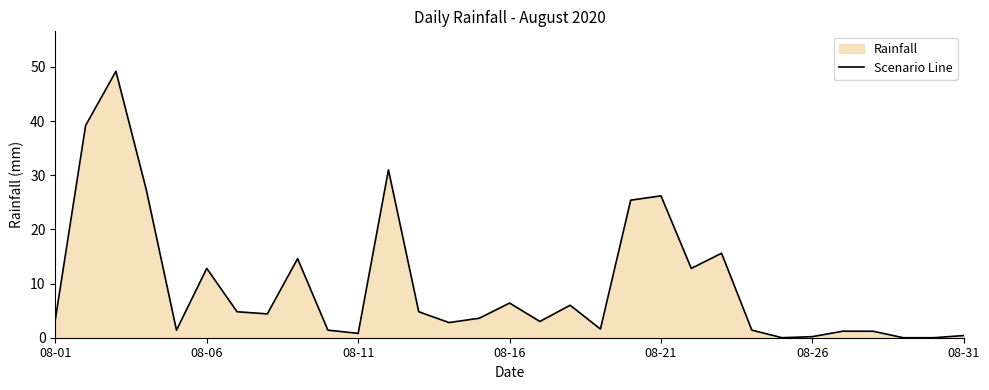

What is the maximum value shown in the chart?

49.2